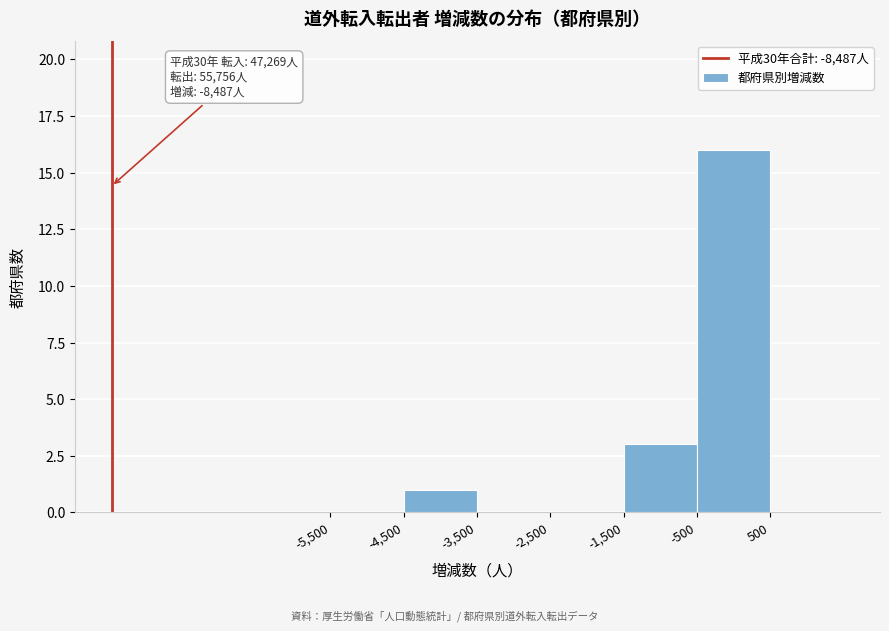

Which range on the x-axis has the tallest bar?

-500 to 500